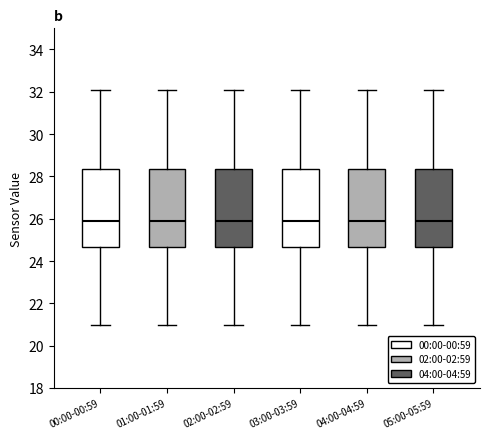

Where does the median line of the box for 05:00-05:59 sit on the y-axis? The values are not printed on the chart, so give them approximately, as read against the axis.

26.0